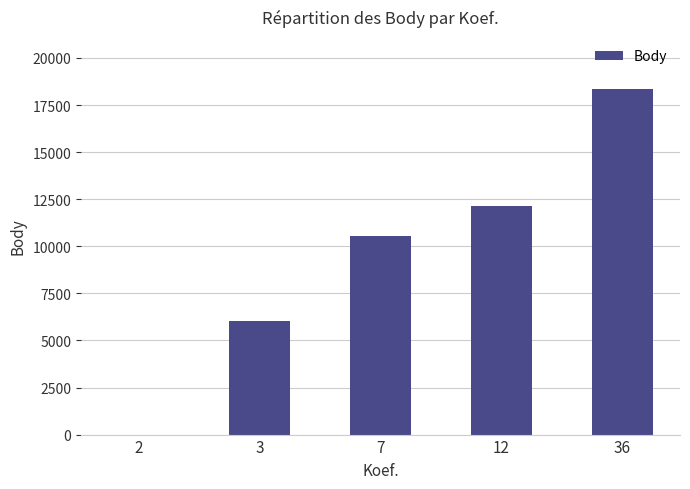

Reading left to right, extract all data points from this chart.

0	6040	10567	12155	18358